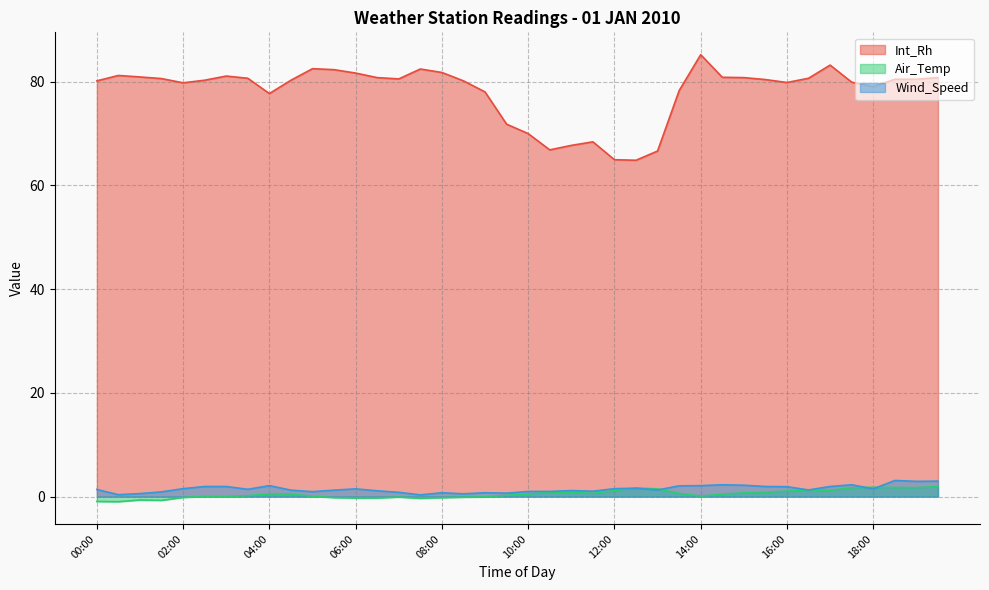

Reading left to right, list all the values displayed in this chart.

Int_Rh: 00:00=80.1	00:30=81.2	01:00=80.9	01:30=80.6	02:00=79.8	02:30=80.3	03:00=81.1	03:30=80.6	04:00=77.7	04:30=80.3	05:00=82.5	05:30=82.3	06:00=81.6	06:30=80.8	07:00=80.5	07:30=82.4	08:00=81.8	08:30=80.1	09:00=78.0	09:30=71.8	10:00=70.0	10:30=66.8	11:00=67.7	11:30=68.4	12:00=64.9	12:30=64.8	13:00=66.6	13:30=78.3	14:00=85.2	14:30=80.8	15:00=80.8	15:30=80.4	16:00=79.8	16:30=80.6	17:00=83.2	17:30=79.9	18:00=79.0	18:30=80.5	19:00=80.5	19:30=80.8
Air_Temp: 00:00=-0.9	00:30=-1.0	01:00=-0.7	01:30=-0.7	02:00=-0.2	02:30=0.0	03:00=0.0	03:30=0.2	04:00=0.5	04:30=0.5	05:00=0.1	05:30=-0.2	06:00=-0.3	06:30=-0.3	07:00=-0.1	07:30=-0.3	08:00=-0.2	08:30=-0.1	09:00=-0.1	09:30=0.2	10:00=0.5	10:30=0.9	11:00=0.8	11:30=0.6	12:00=1.2	12:30=1.7	13:00=1.5	13:30=0.6	14:00=0.1	14:30=0.5	15:00=0.7	15:30=0.8	16:00=1.1	16:30=1.3	17:00=1.2	17:30=1.7	18:00=1.8	18:30=1.8	19:00=1.7	19:30=1.9
Wind_Speed: 00:00=1.4	00:30=0.4	01:00=0.6	01:30=0.9	02:00=1.5	02:30=1.9	03:00=1.9	03:30=1.4	04:00=2.1	04:30=1.2	05:00=1.0	05:30=1.2	06:00=1.5	06:30=1.1	07:00=0.8	07:30=0.3	08:00=0.7	08:30=0.5	09:00=0.7	09:30=0.7	10:00=1.0	10:30=1.0	11:00=1.2	11:30=1.0	12:00=1.5	12:30=1.6	13:00=1.3	13:30=2.1	14:00=2.1	14:30=2.3	15:00=2.2	15:30=1.9	16:00=1.9	16:30=1.3	17:00=1.9	17:30=2.3	18:00=1.5	18:30=3.1	19:00=2.9	19:30=3.0